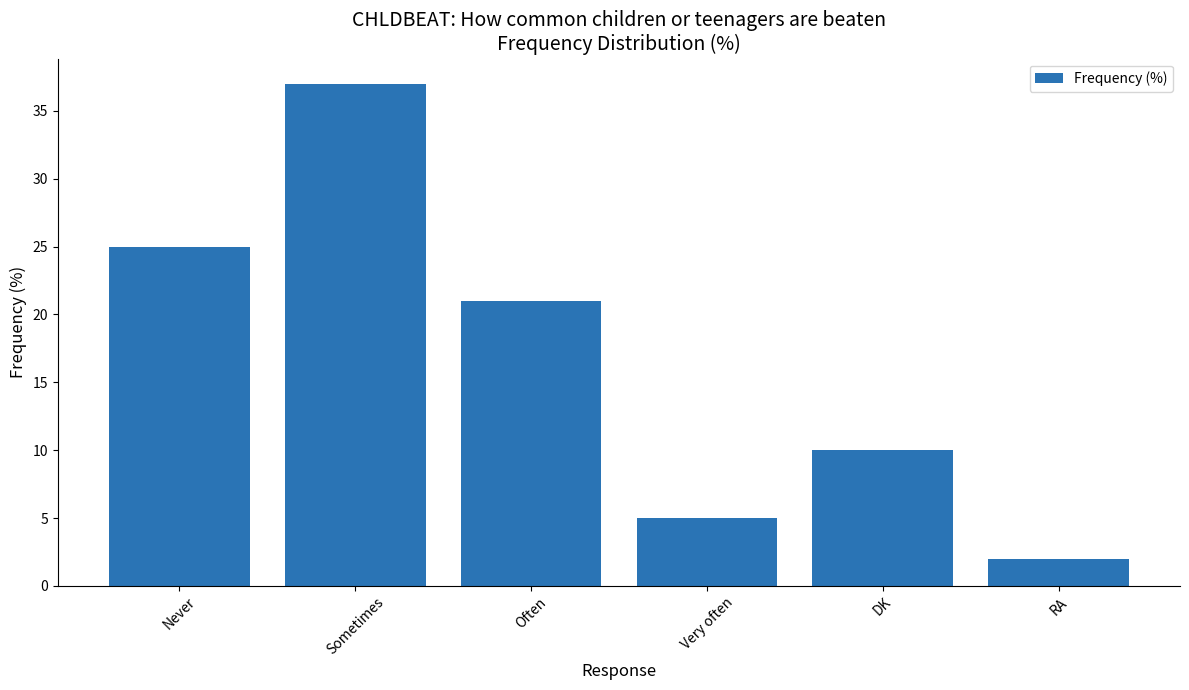

How many categories are shown in the chart?

6